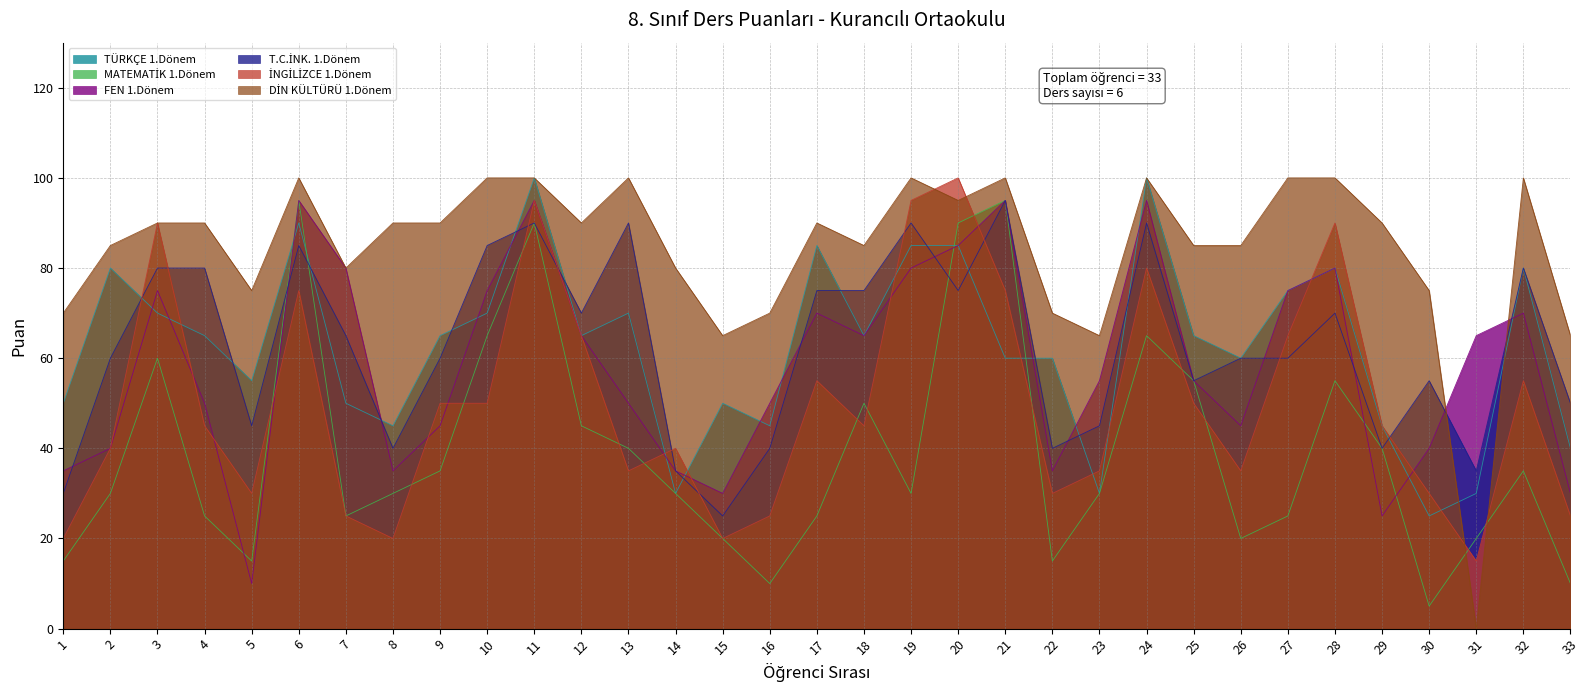

Is it true that FEN 1.Dönem equals 50 at 4?

True